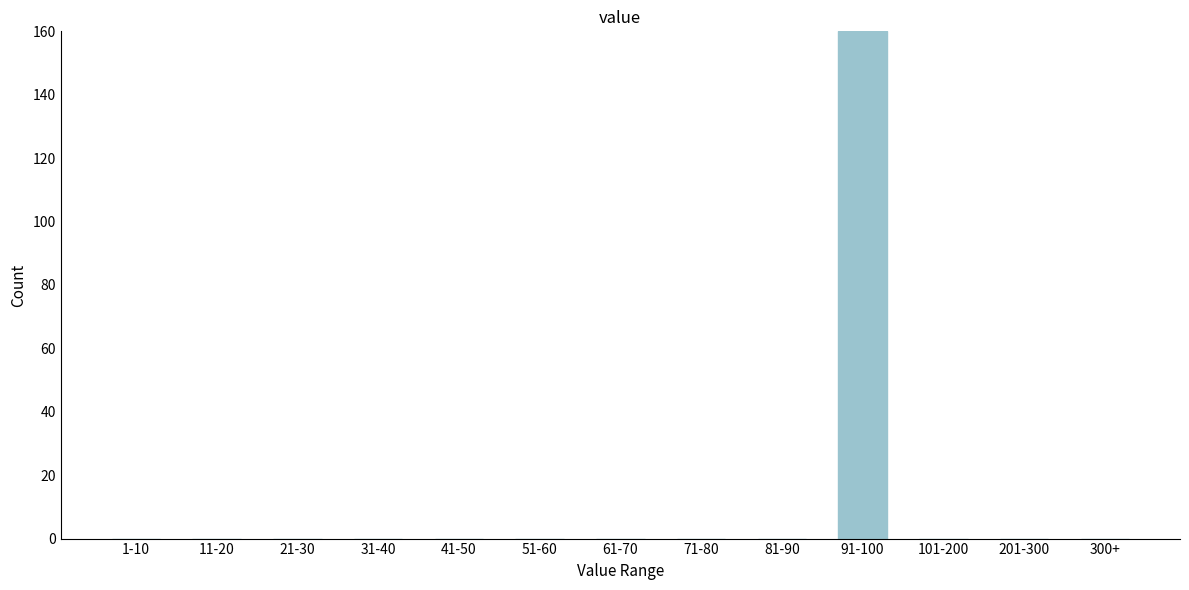

Reading left to right, transcribe all the data shown in this chart.

1-10=0	11-20=0	21-30=0	31-40=0	41-50=0	51-60=0	61-70=0	71-80=0	81-90=0	91-100=160	101-200=0	201-300=0	300+=0